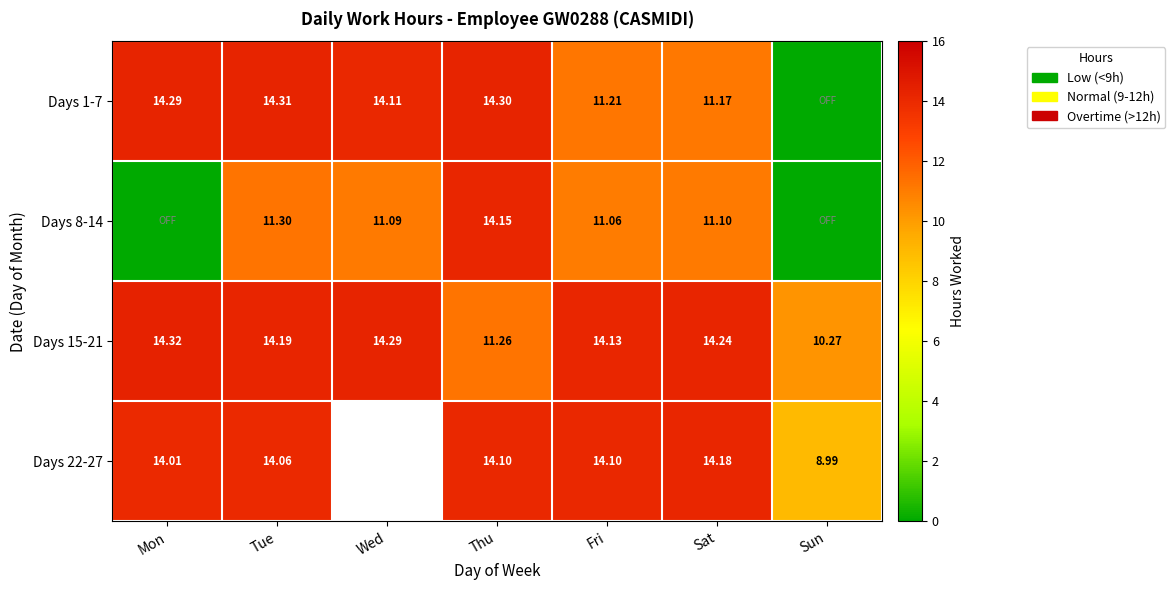

Which category has the lowest value across all series?

Sun